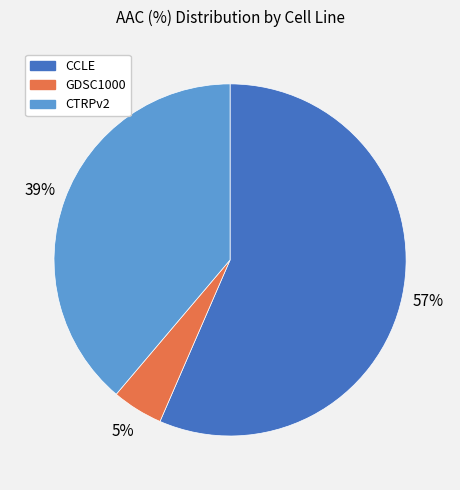

Is the sum of GDSC1000 and CTRPv2 greater than half?

No